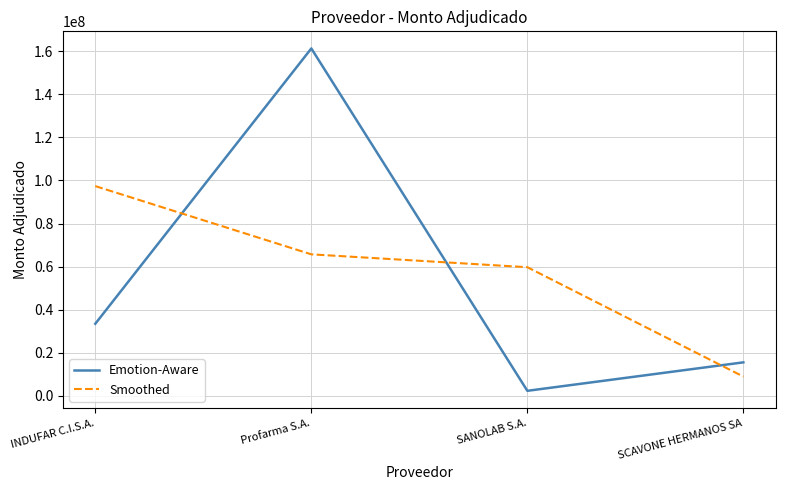

At which category is the sum across all series the highest?

Profarma S.A.